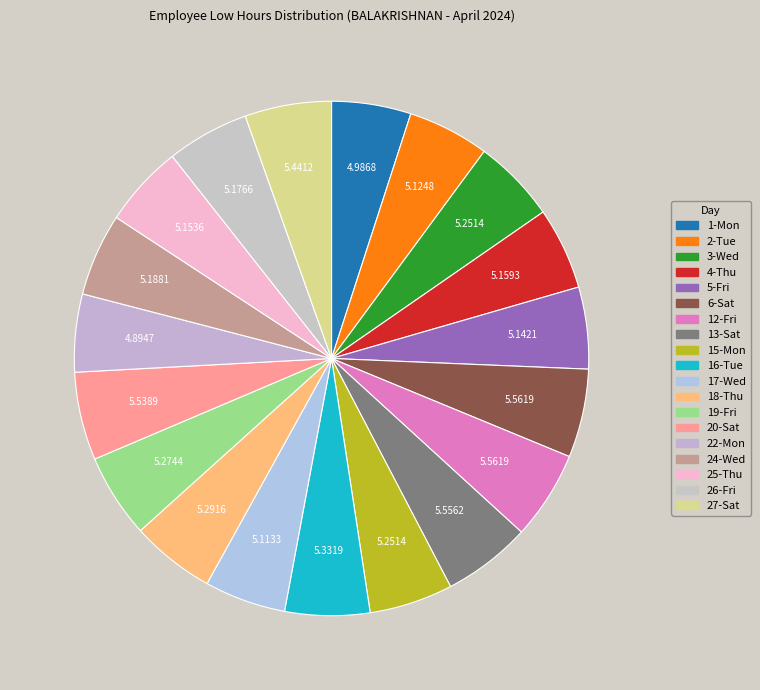

Combined, do 6-Sat and 26-Fri account for over 50%?

No